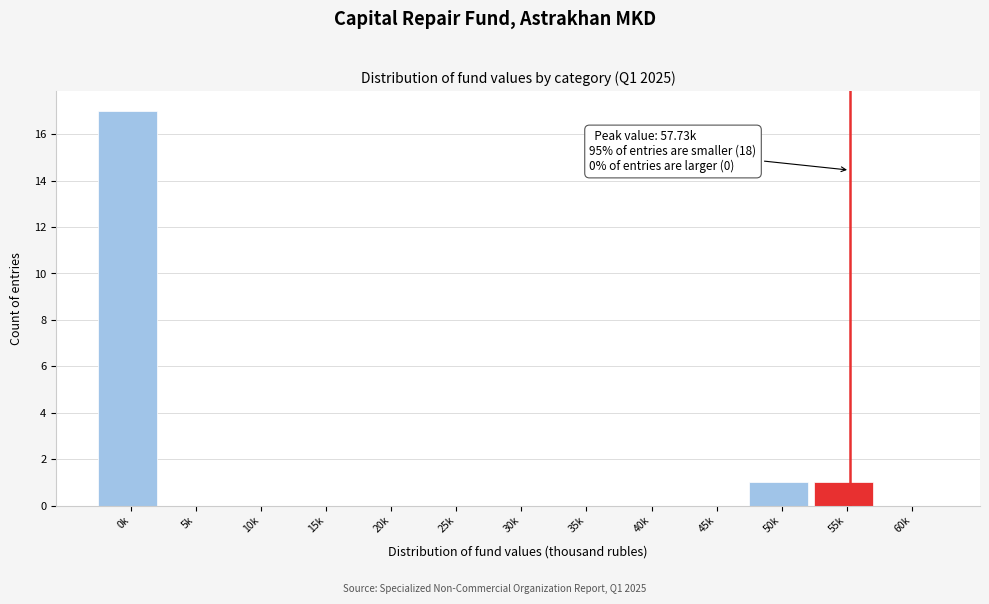

Reading left to right, transcribe all the data shown in this chart.

0k=17	5k=0	10k=0	15k=0	20k=0	25k=0	30k=0	35k=0	40k=0	45k=0	50k=1	55k=1	60k=0